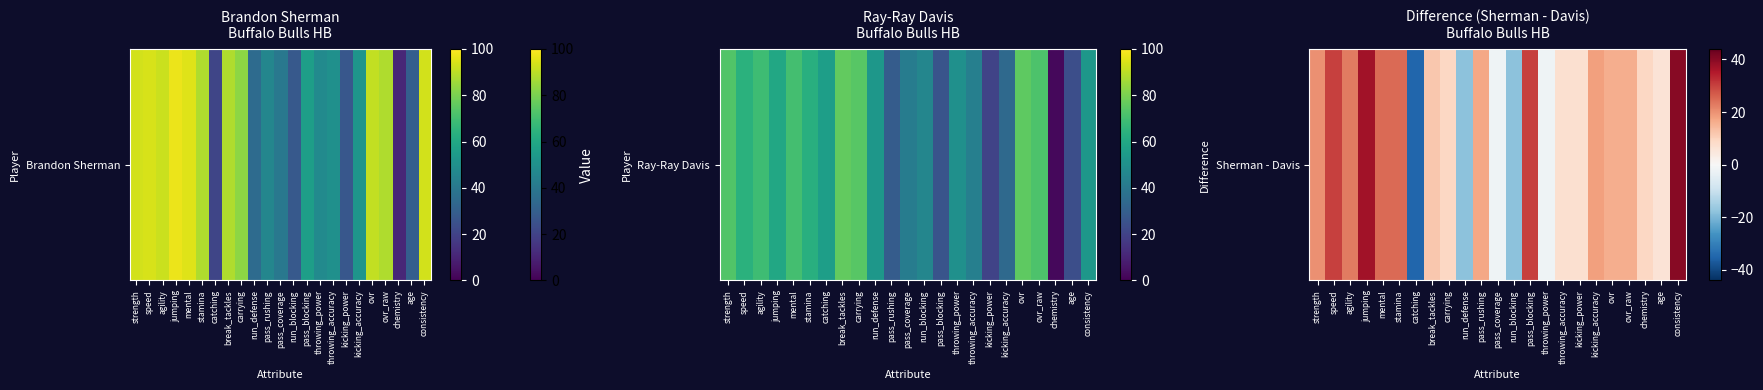

Which label corresponds to the smallest value in the chart?

catching